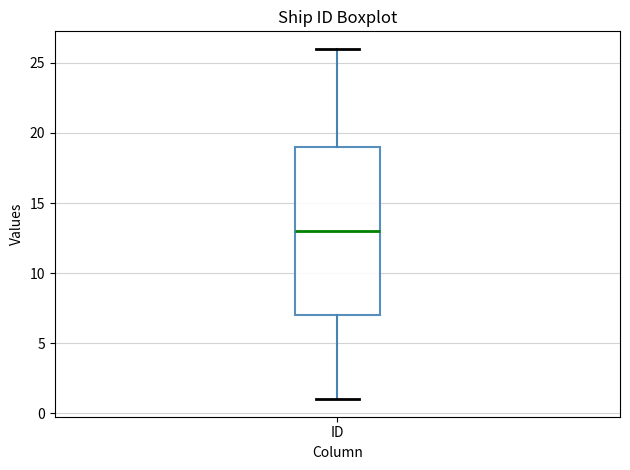

Read this box plot against the y-axis: the position of the median line, the range covered by the box, and the ends of both whiskers. The values are not printed on the chart, so give them approximately, as read against the axis.

median 13, box 7 to 19, whiskers 1 to 26